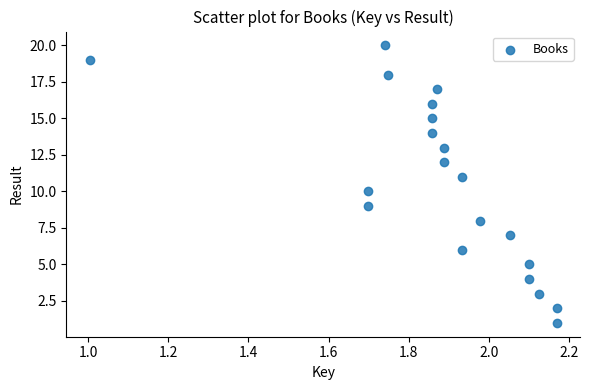

What is the range of Y values (max minus min)?

19